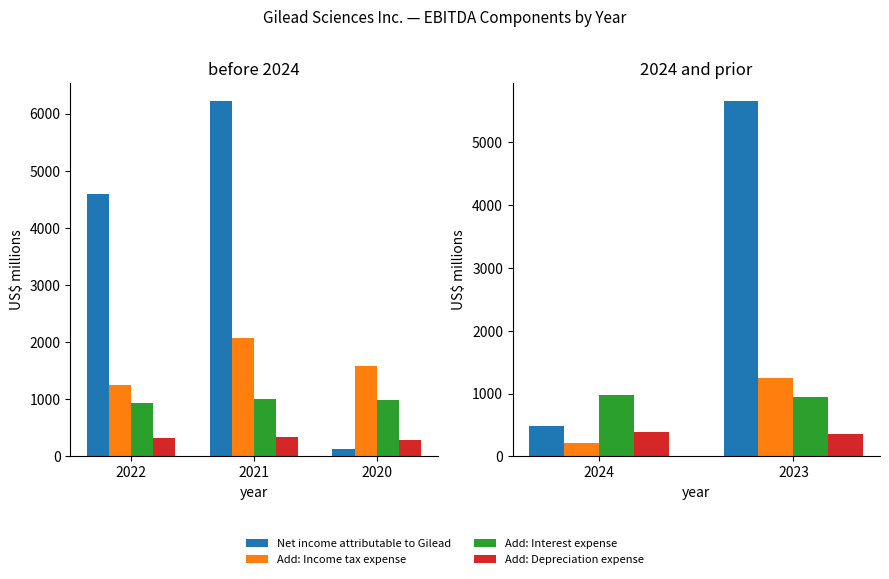

What are all the series names shown in the legend?

Net income attributable to Gilead, Add: Income tax expense, Add: Interest expense, Add: Depreciation expense